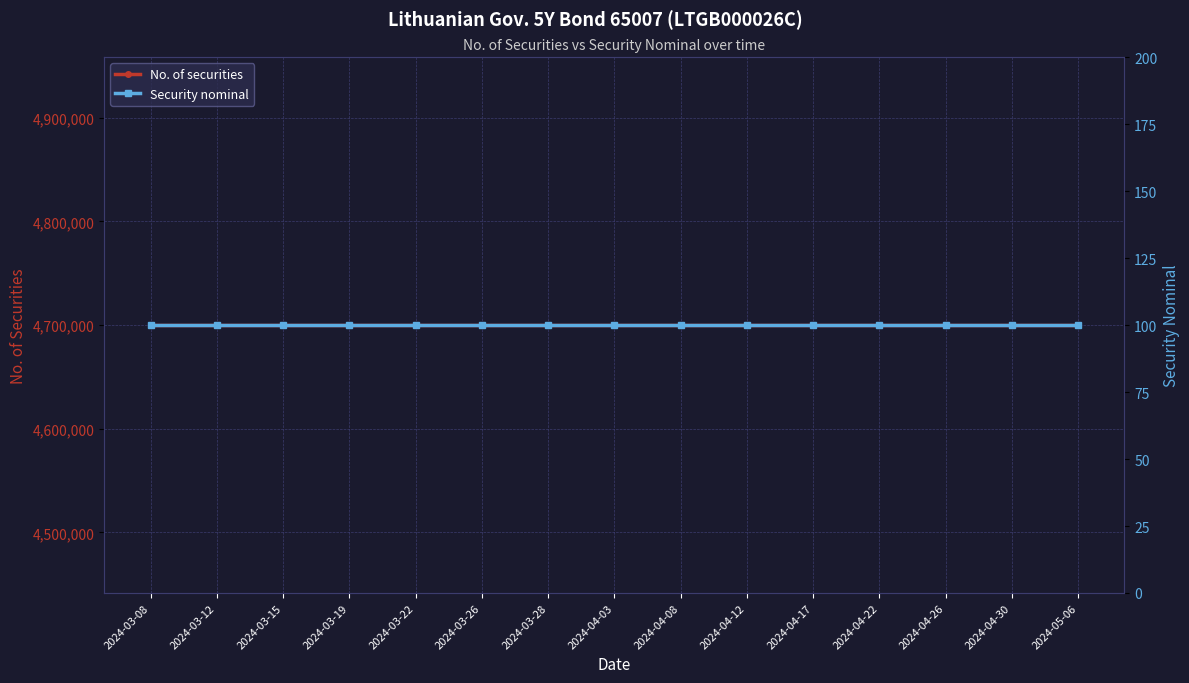

What are all the series names shown in the legend?

No. of securities, Security nominal